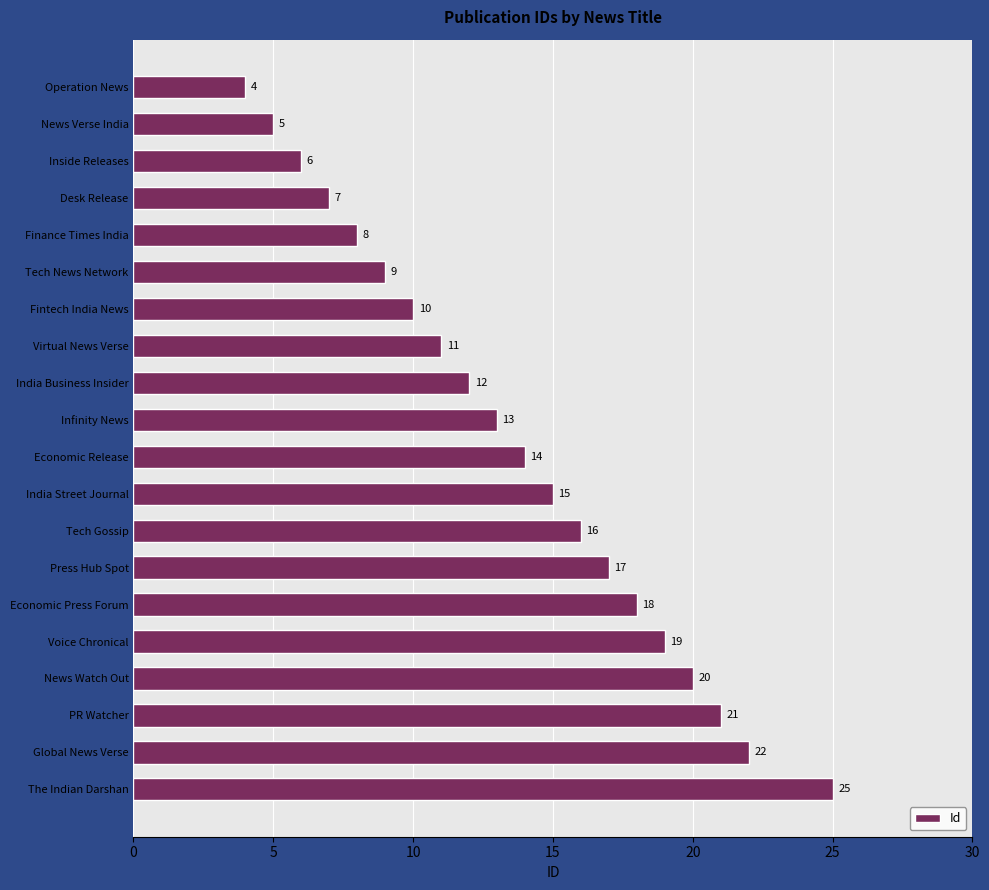

What is the maximum value shown in the chart?

25